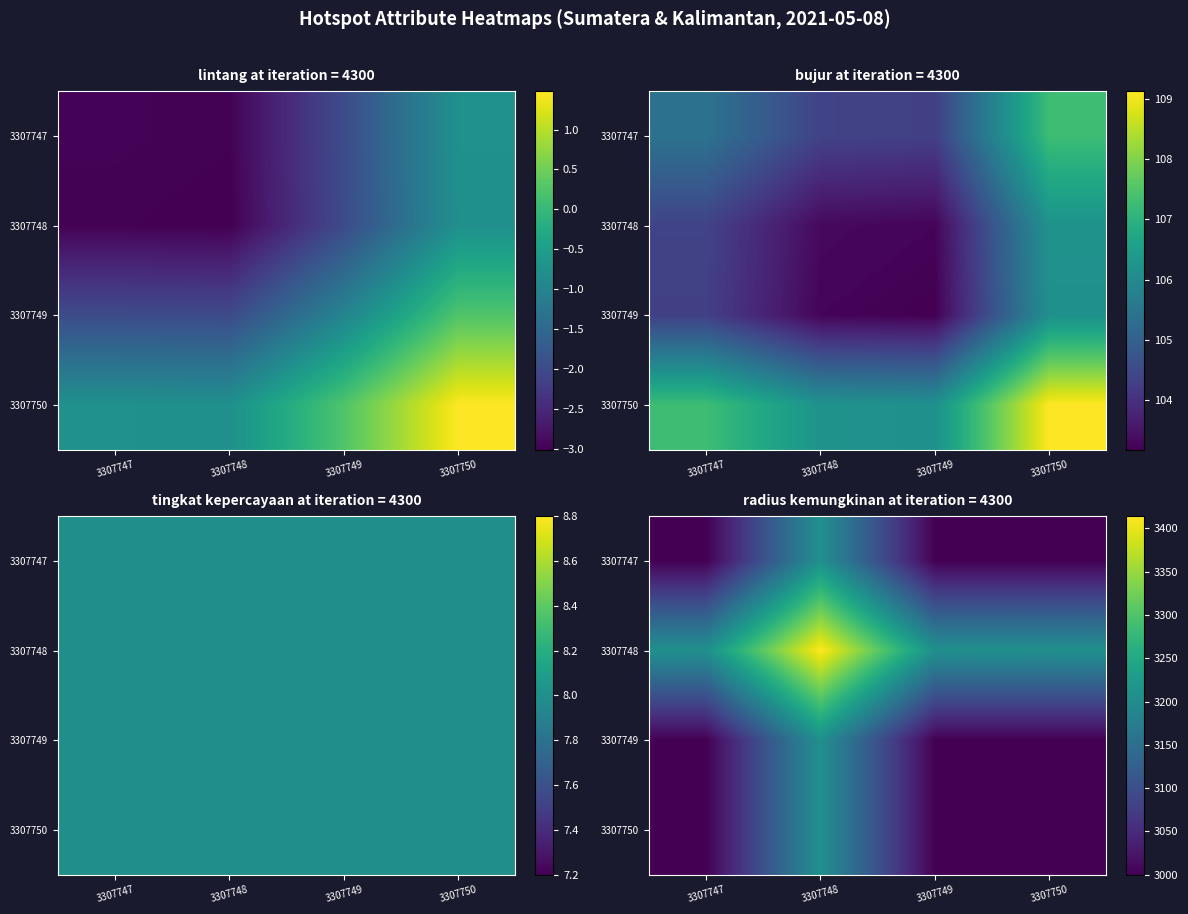

What is the difference between the 3307747 values at 3307747 and 3307748?

207